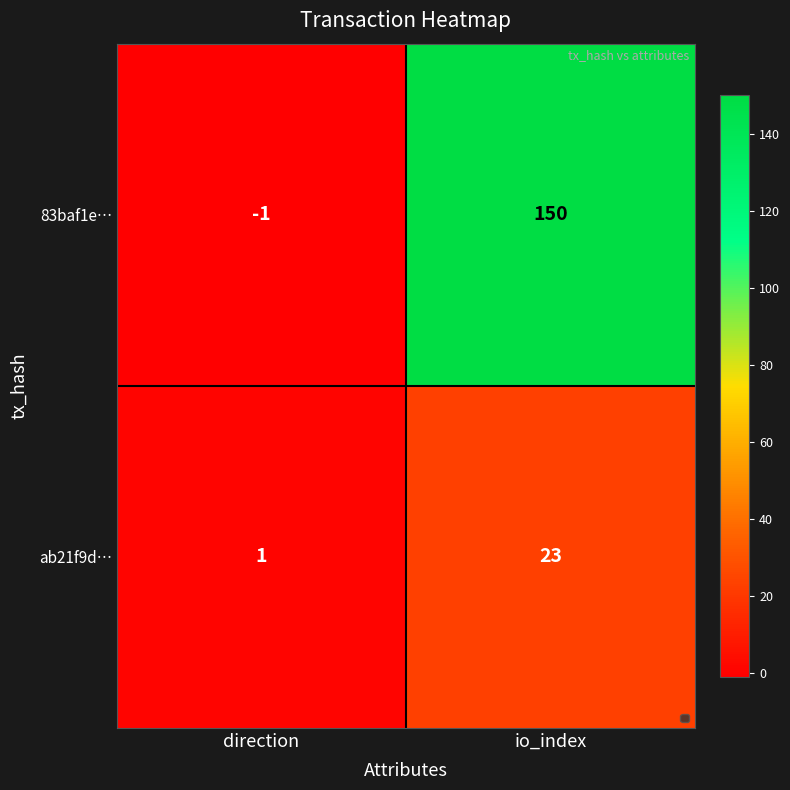

Reading left to right, extract all data points from this chart.

83baf1e…: direction=-1	io_index=150
ab21f9d…: direction=1	io_index=23